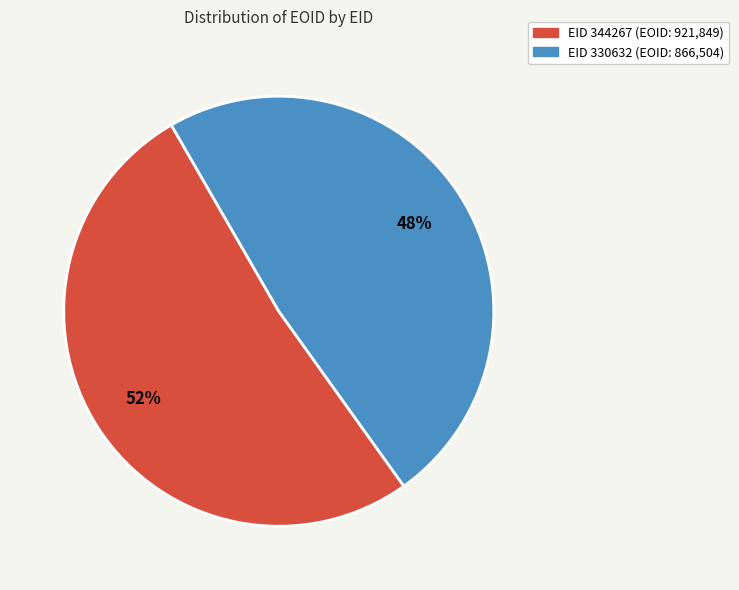

To the nearest percent, what is the average slice percentage?

50%